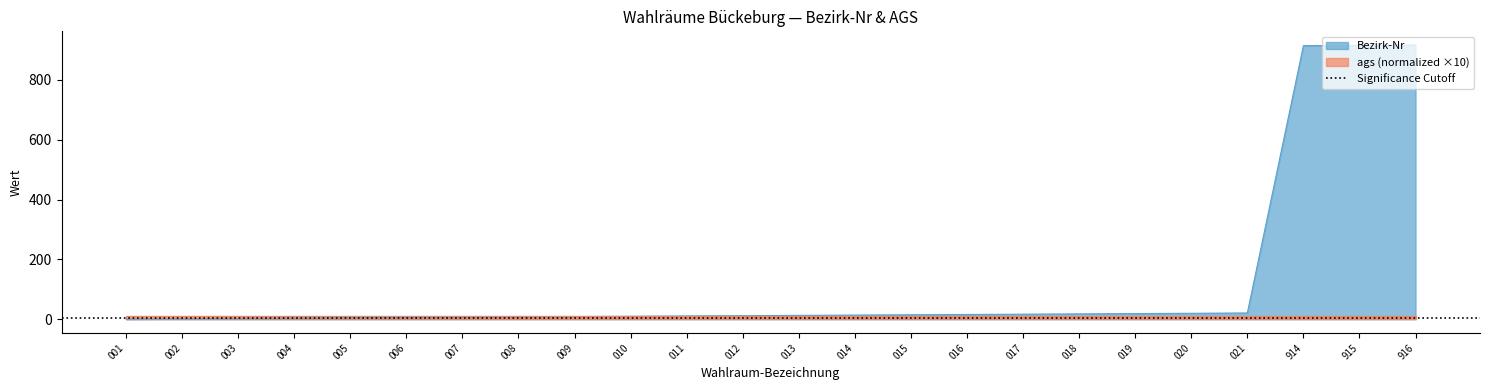

The chart shows a value of 1 at 001. True or false?

True